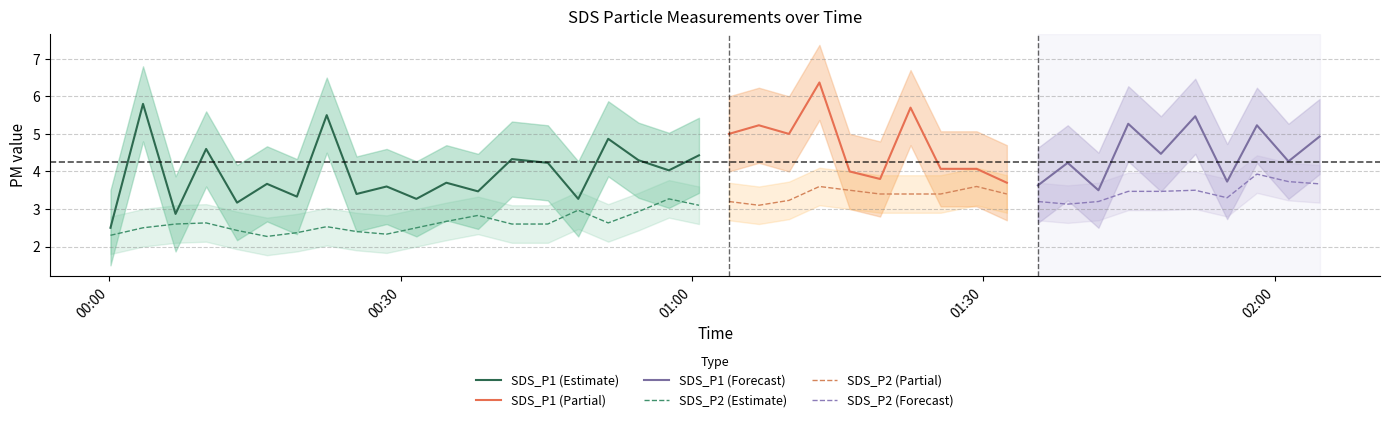

What is the maximum value for SDS_P2 (Estimate)?

3.3